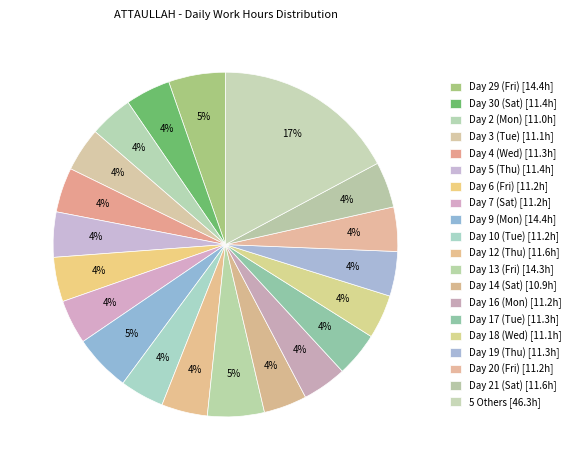

How many slices are in this pie chart?

20